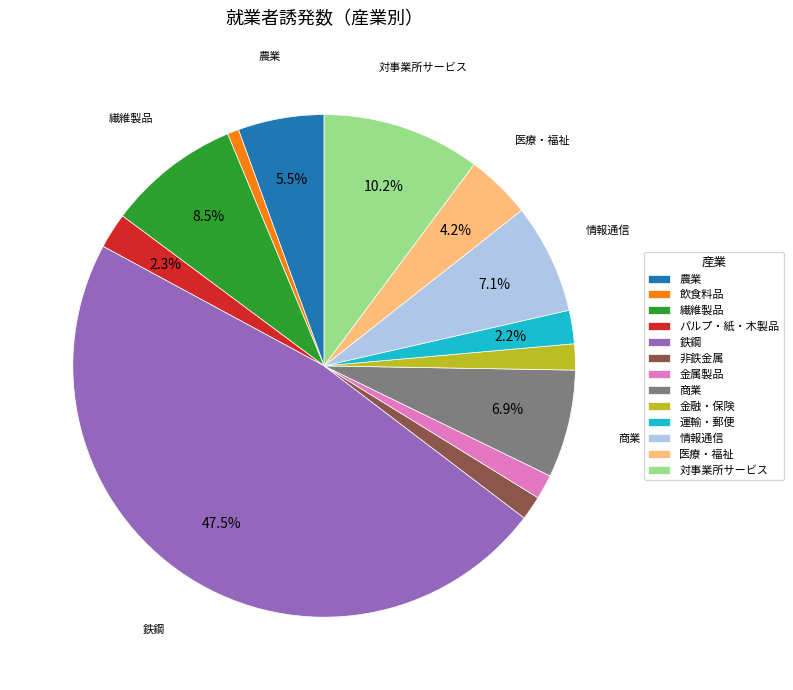

Does 農業 account for over 50% of the chart?

No